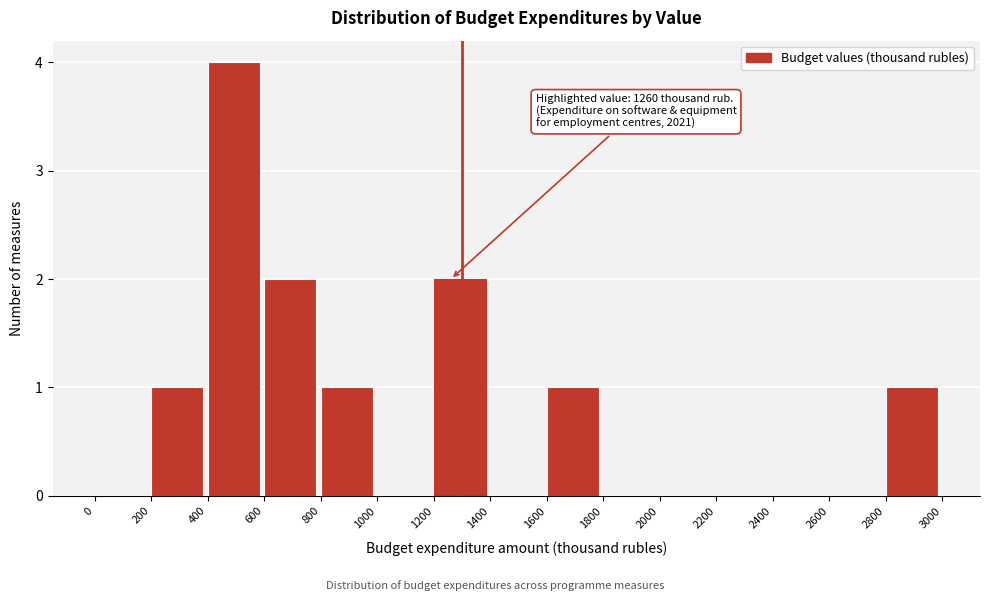

Over which range of the x-axis is the bar tallest?

400 to 600